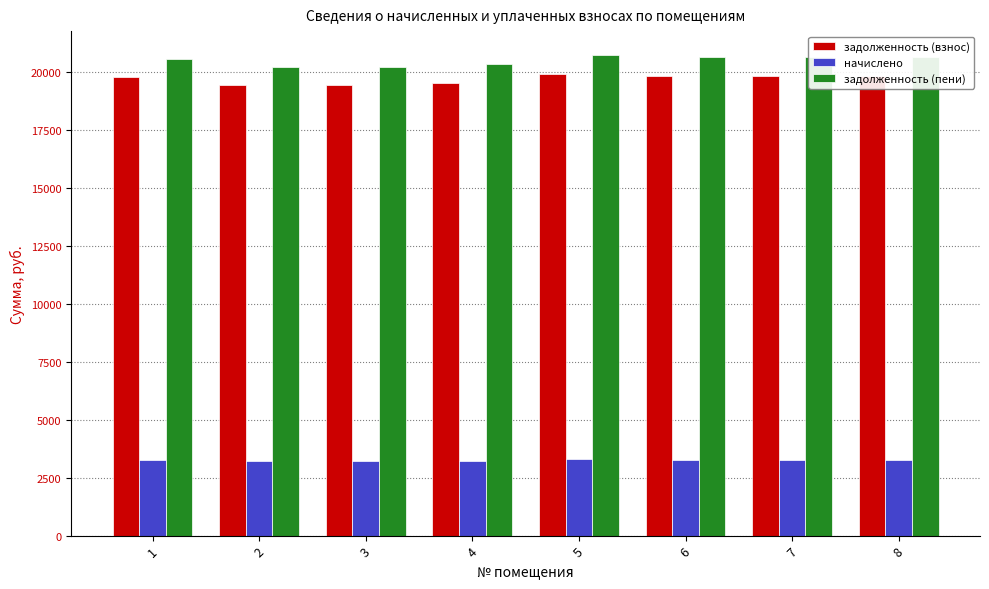

What is the sum of all задолженность (взнос) values?

157660.6